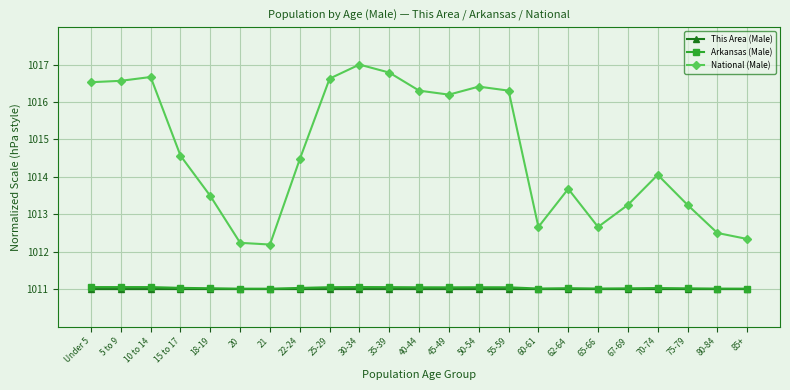

Between 30-34 and 85+, which series saw the biggest shift?

National (Male)